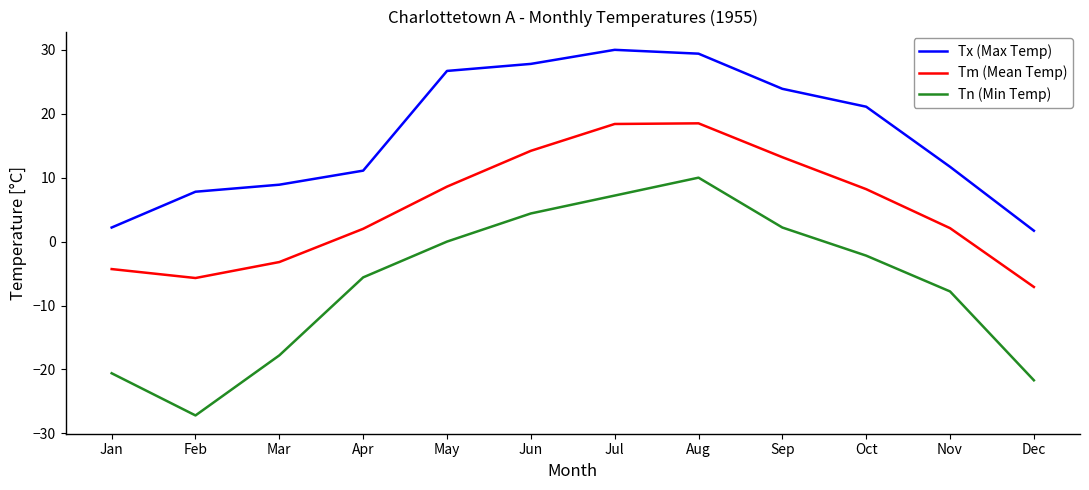

Rank the series at Jan from lowest to highest value.

Tn (Min Temp), Tm (Mean Temp), Tx (Max Temp)